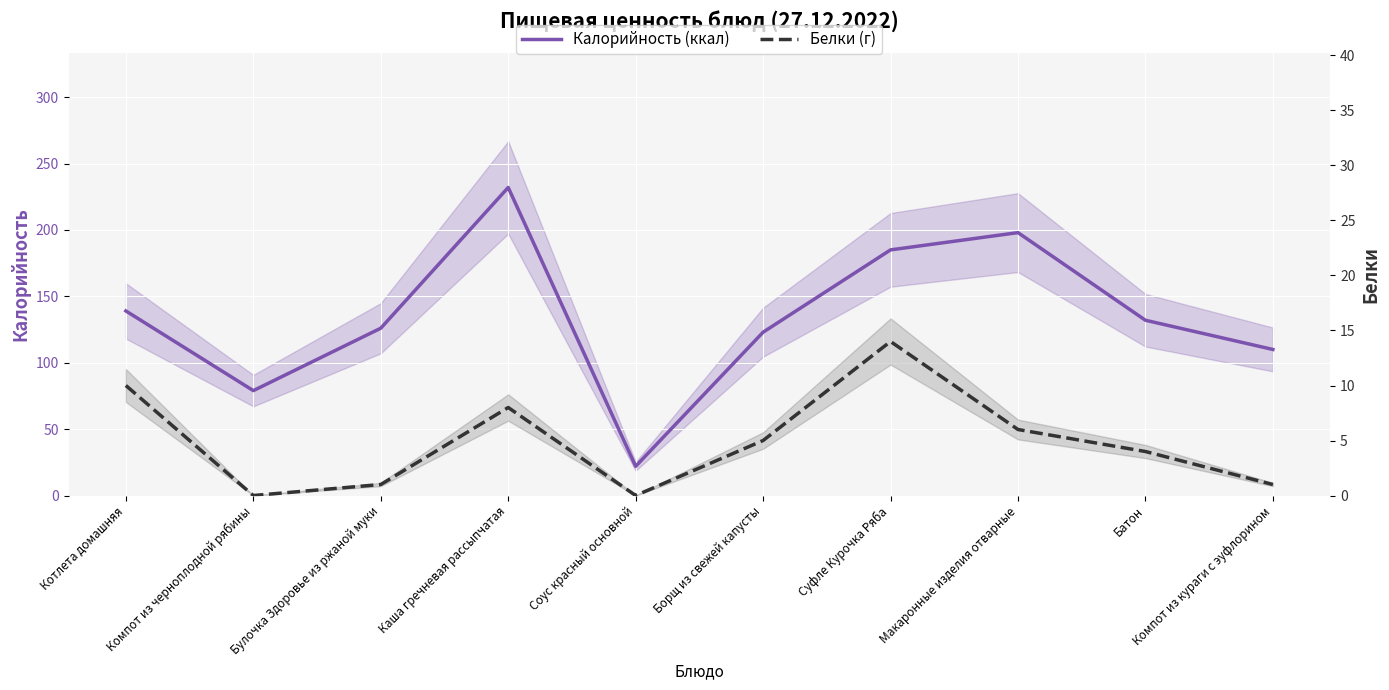

What is the spread (max minus min) of values at Батон?

128